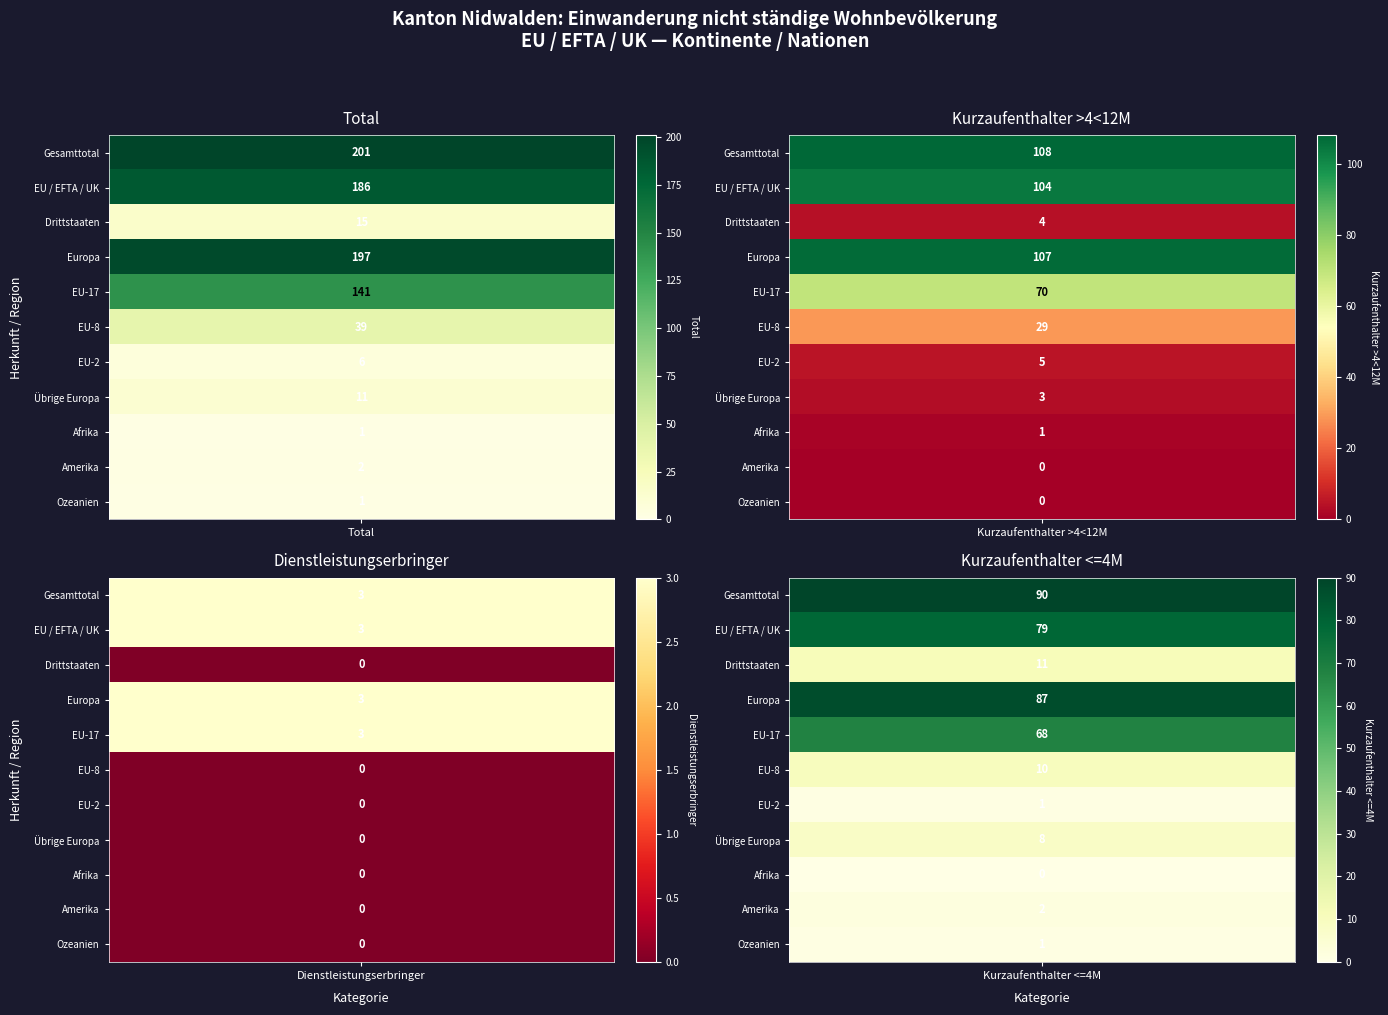

How many series are shown in this chart?

11